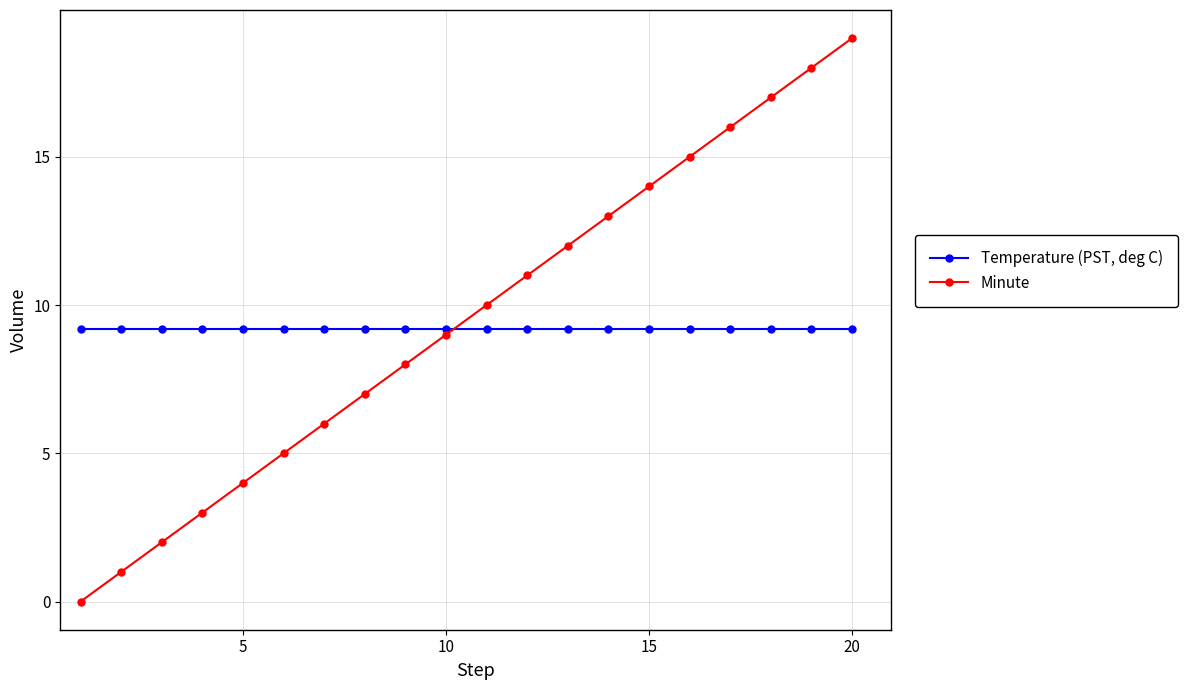

Which series has the largest range (max minus min)?

Minute